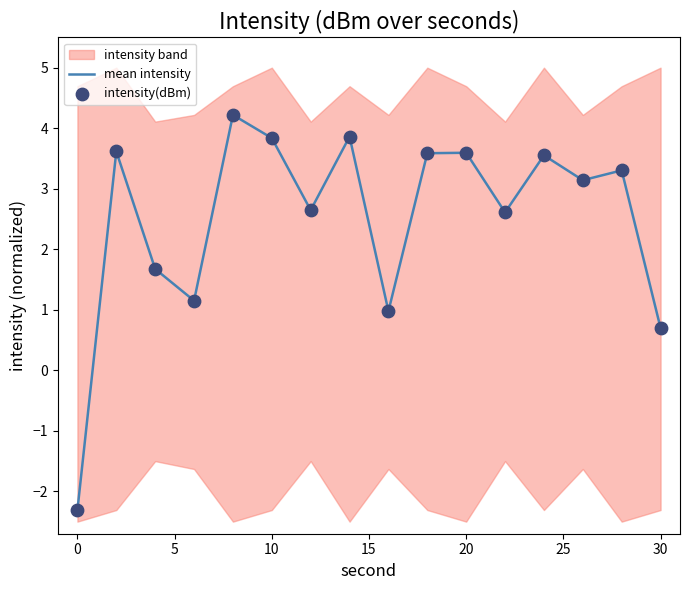

At how many categories does at least one series exceed -1?

15